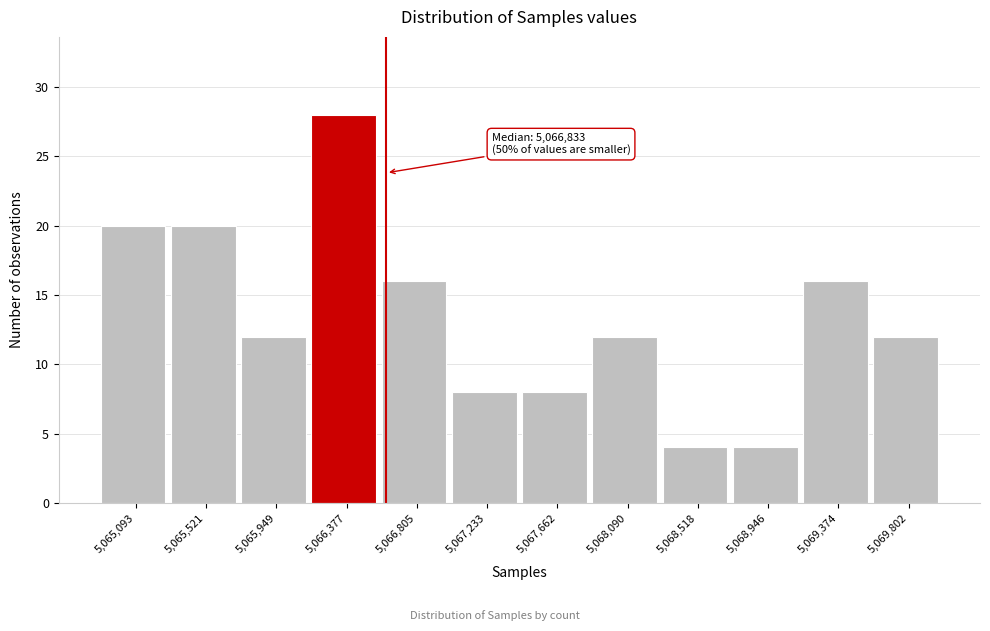

Reading right to left, transcribe all the data shown in this chart.

12	16	4	4	12	8	8	16	28	12	20	20